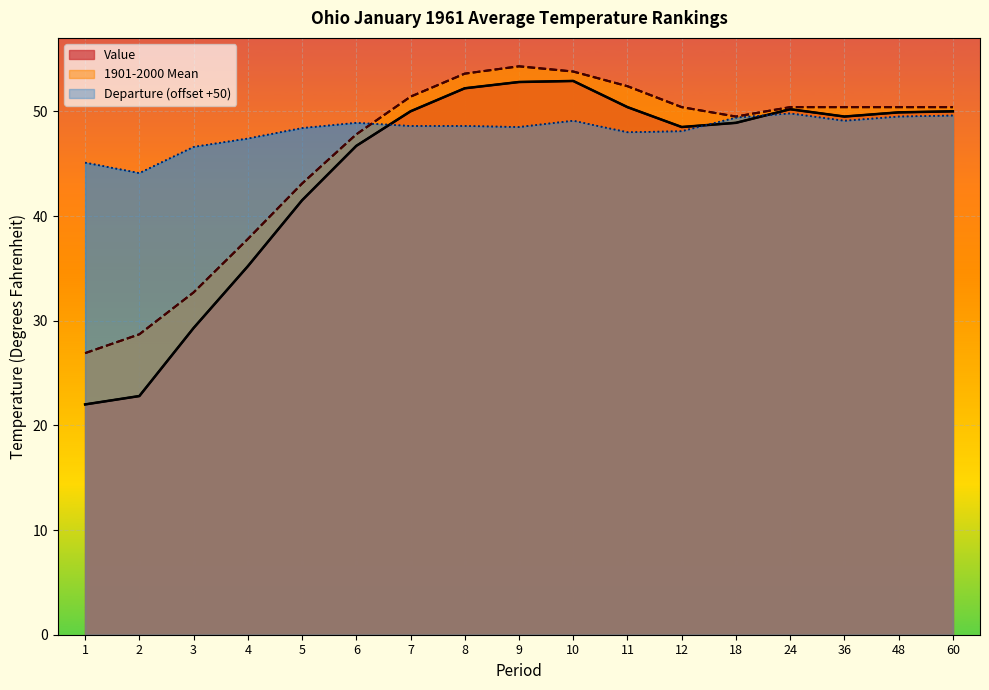

What is the value of the Departure point at the 10th from the left?

49.1